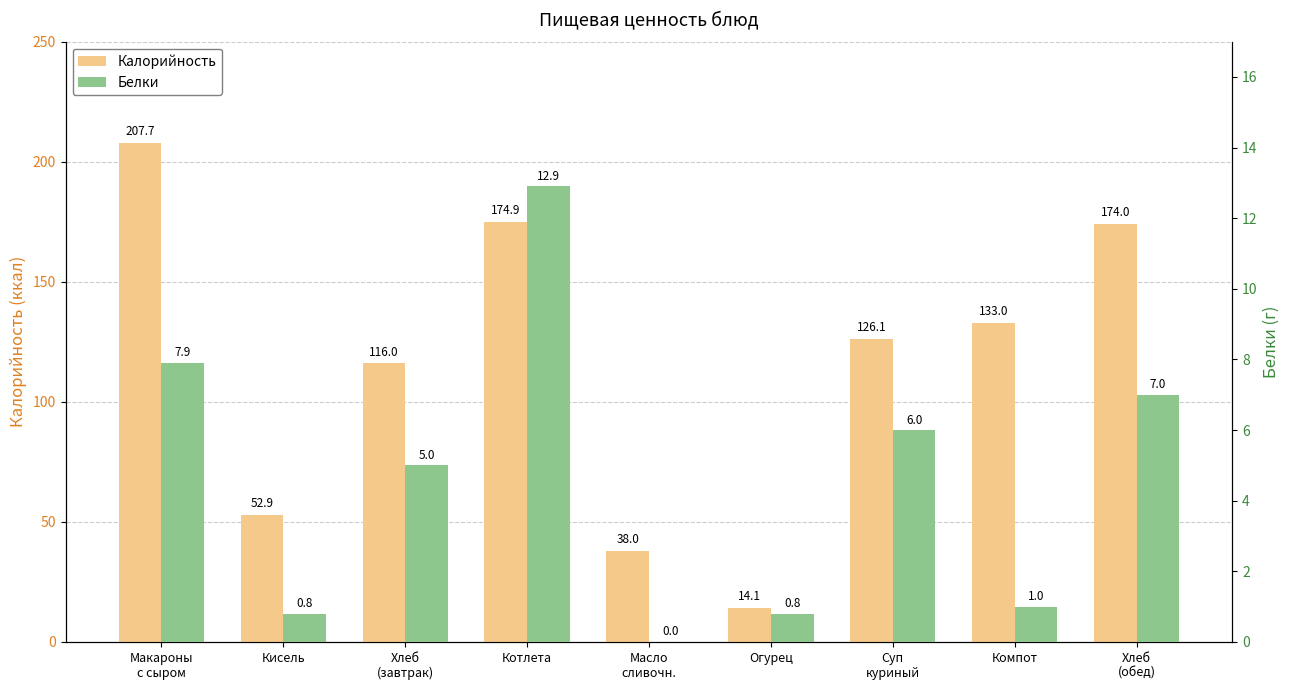

At which label does Калорийность reach its peak?

Макароны
с сыром